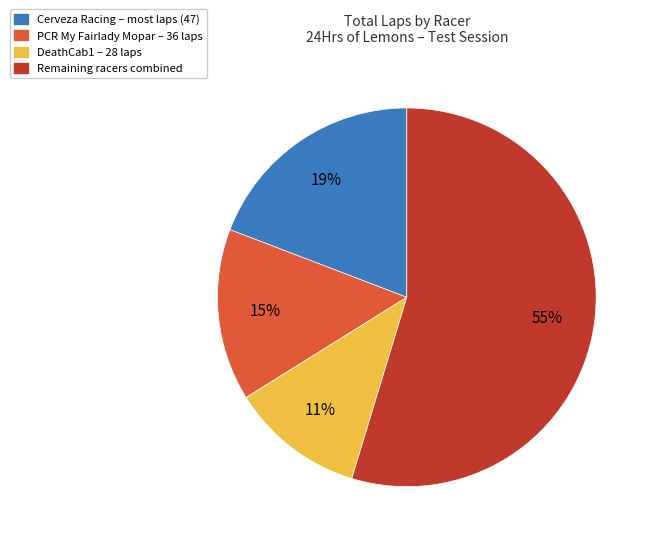

Is there any slice that represents more than half of the pie?

Yes